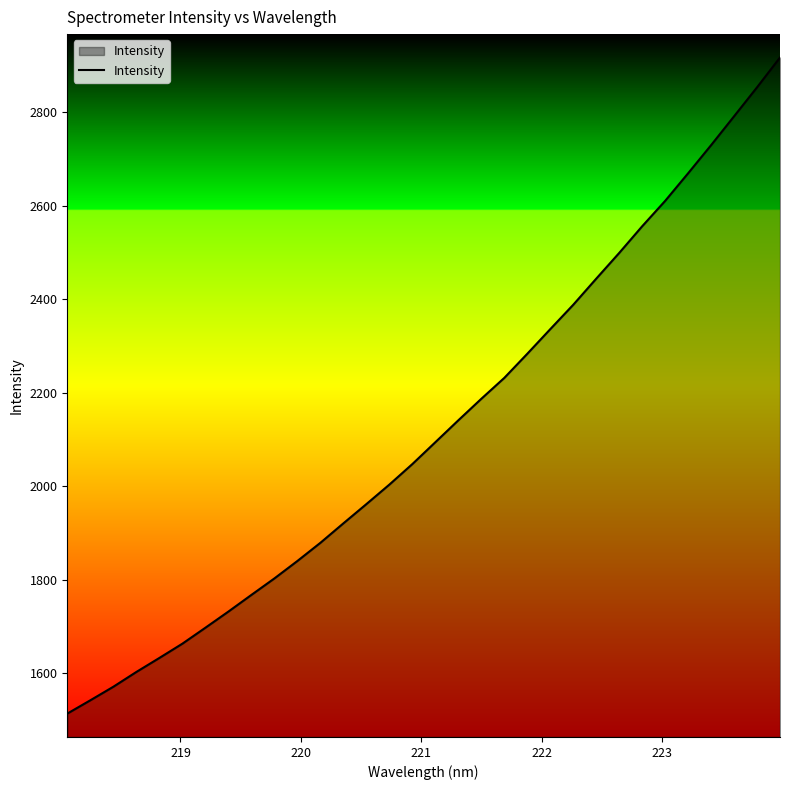

What is the greatest value displayed?

2917.5